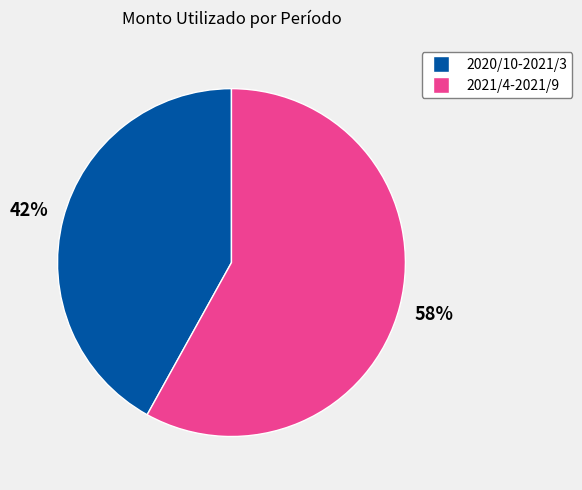

Does any single category account for the majority?

Yes